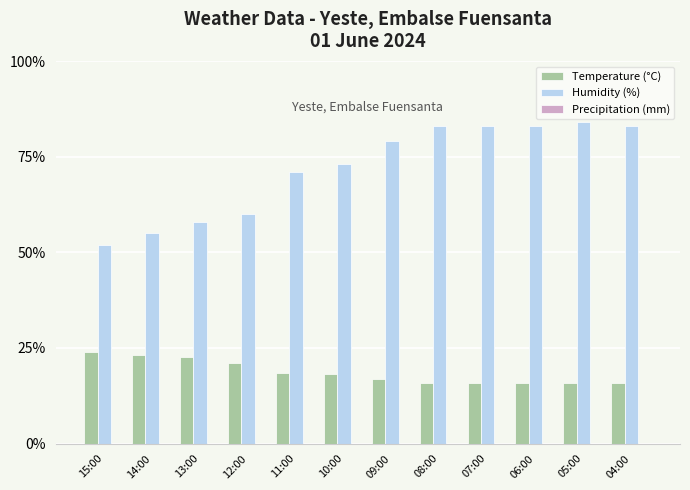

What is the label of the 1st bar from the right?

04:00